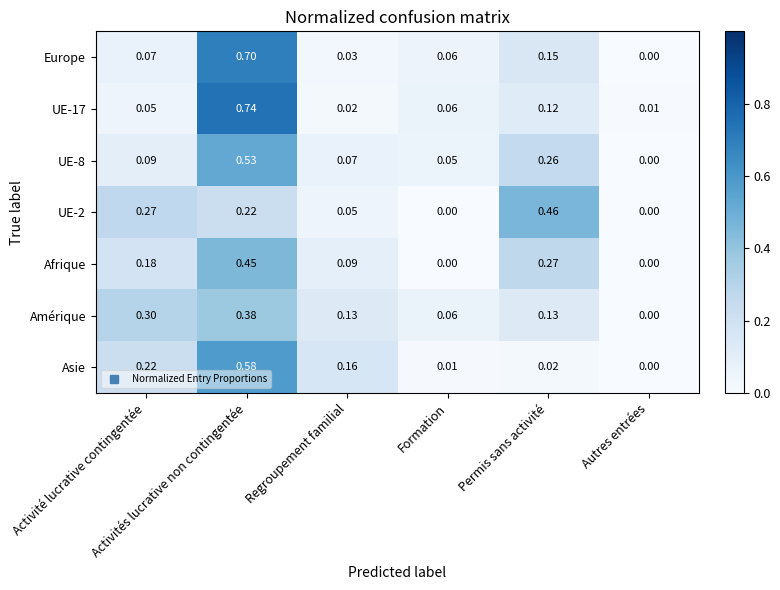

Which series has the largest total across all categories?

Europe